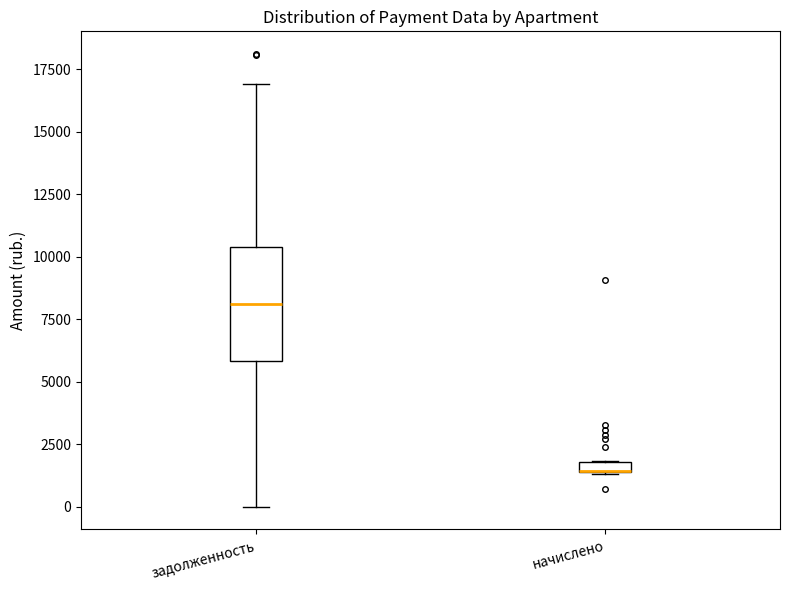

Which box is the tallest, from its lower edge to its upper edge?

задолженность